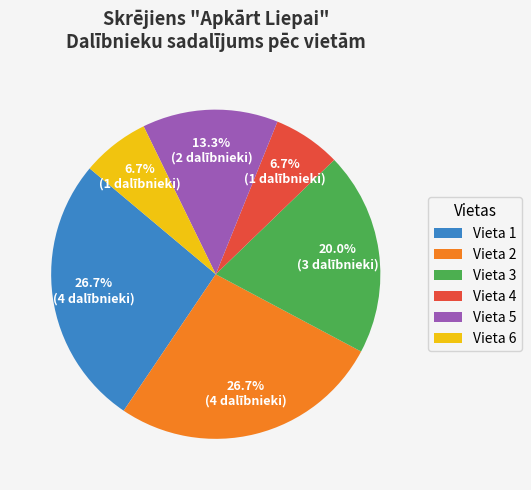

What percentage is NOT represented by Vieta 3?

80.0%